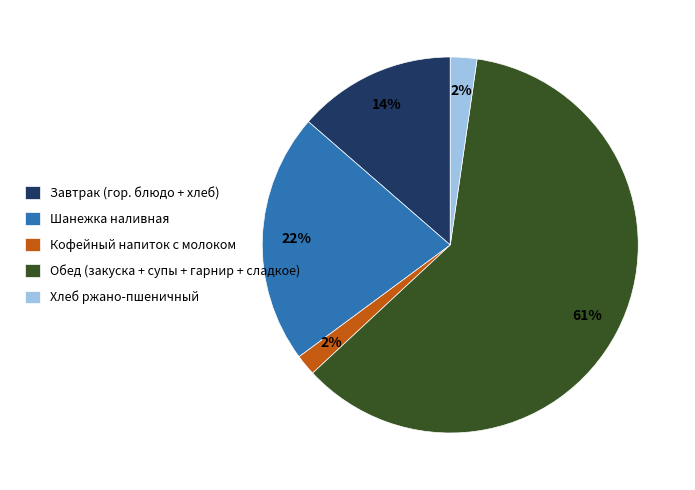

To the nearest percent, what is the average slice percentage?

20%